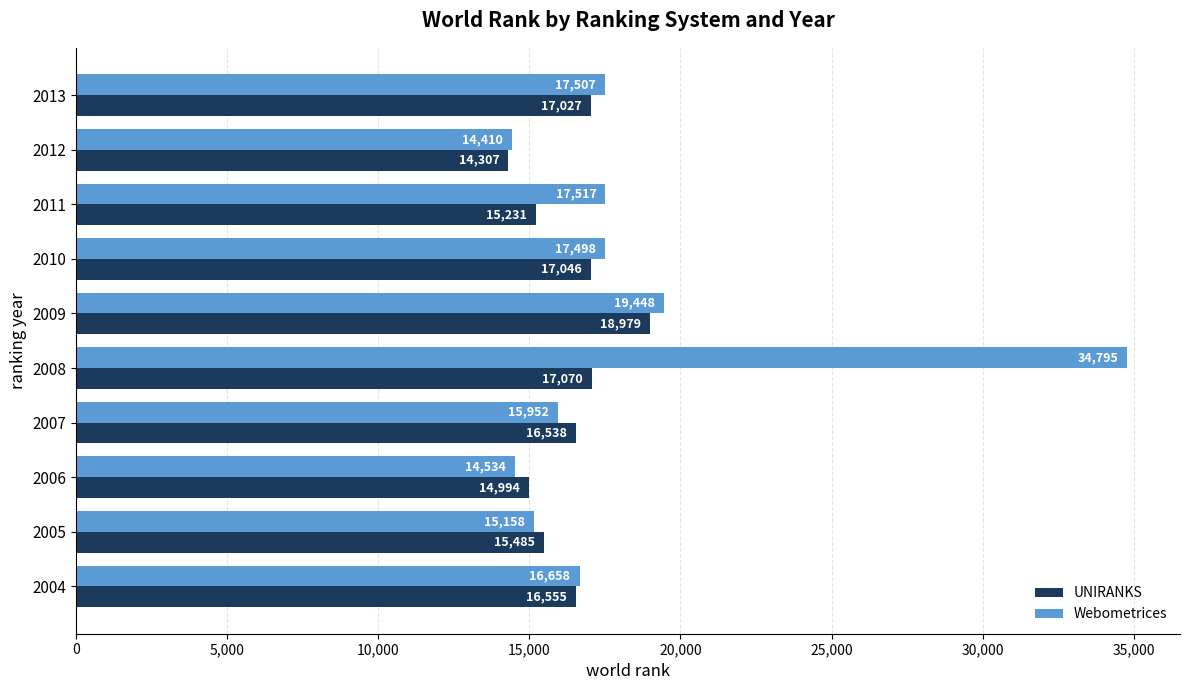

What is the total value across all series at 2013?

34534